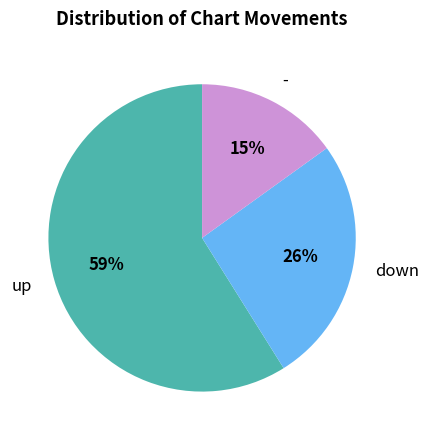

What percentage is the - slice, to the nearest percent?

15%